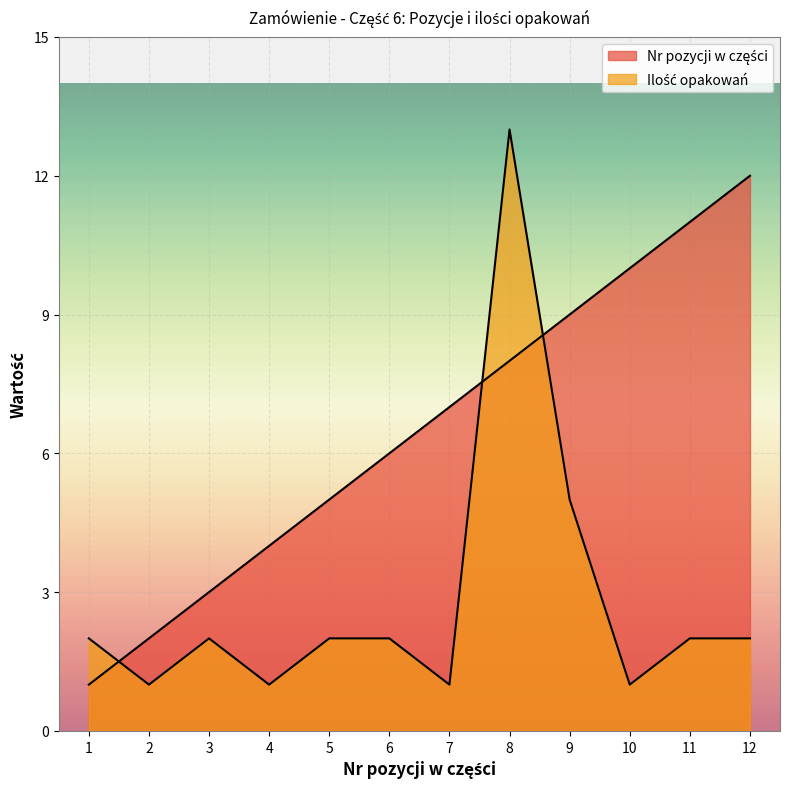

Between which two adjacent categories do Ilość opakowań and Nr pozycji w części first intersect?

1 and 2